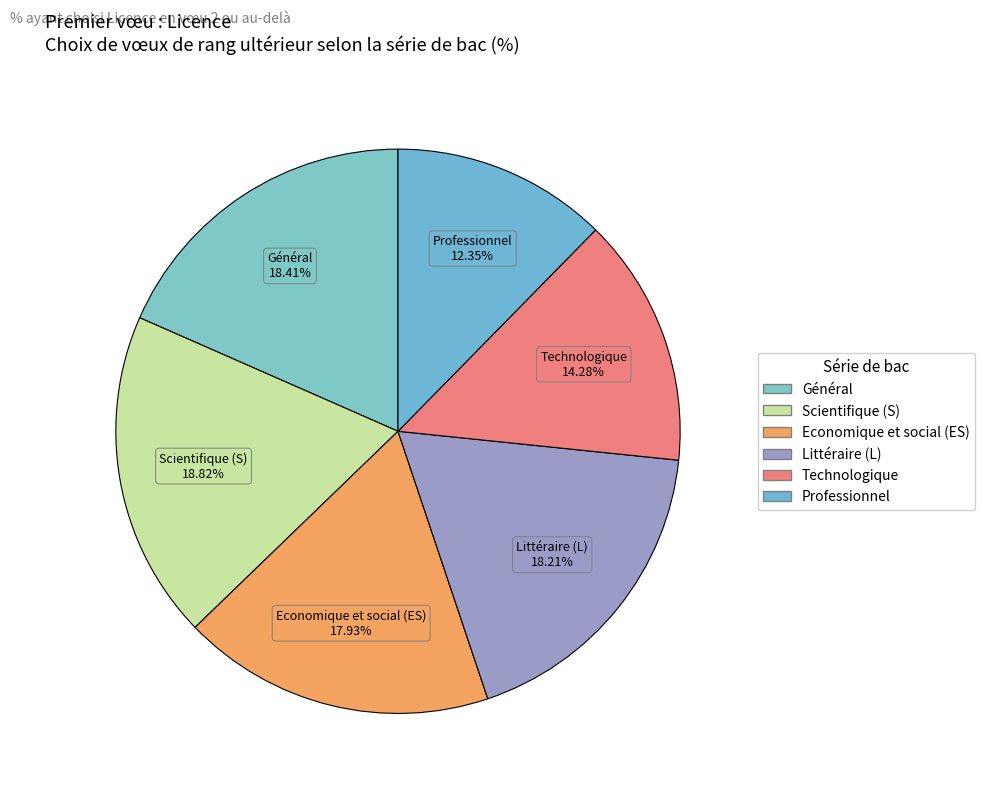

Is there any slice that represents more than half of the pie?

No